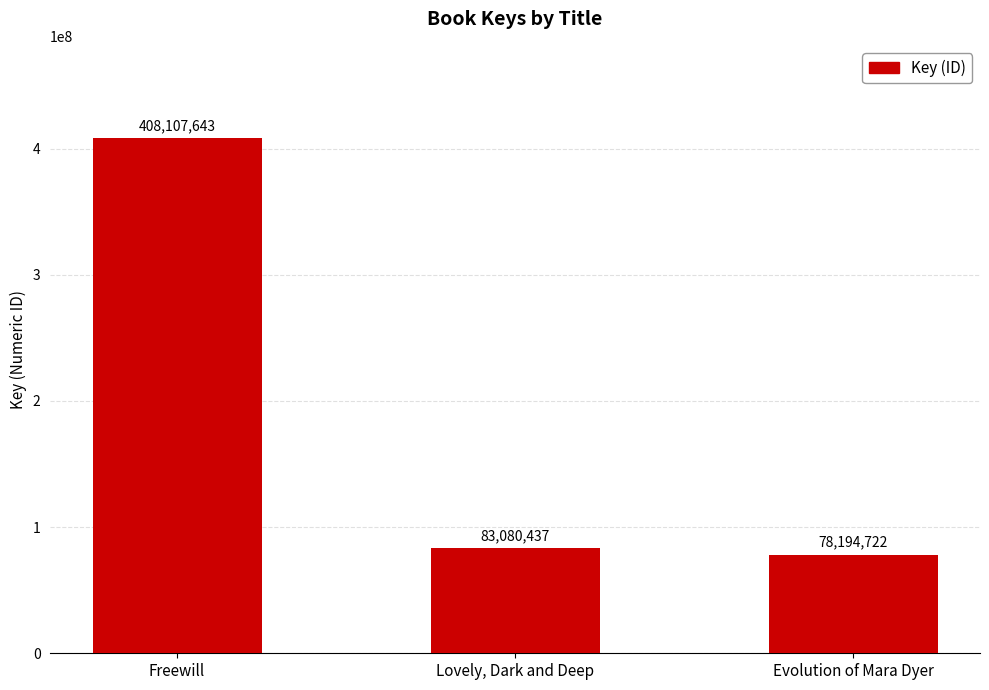

At which category does the chart reach its peak across all series?

Freewill